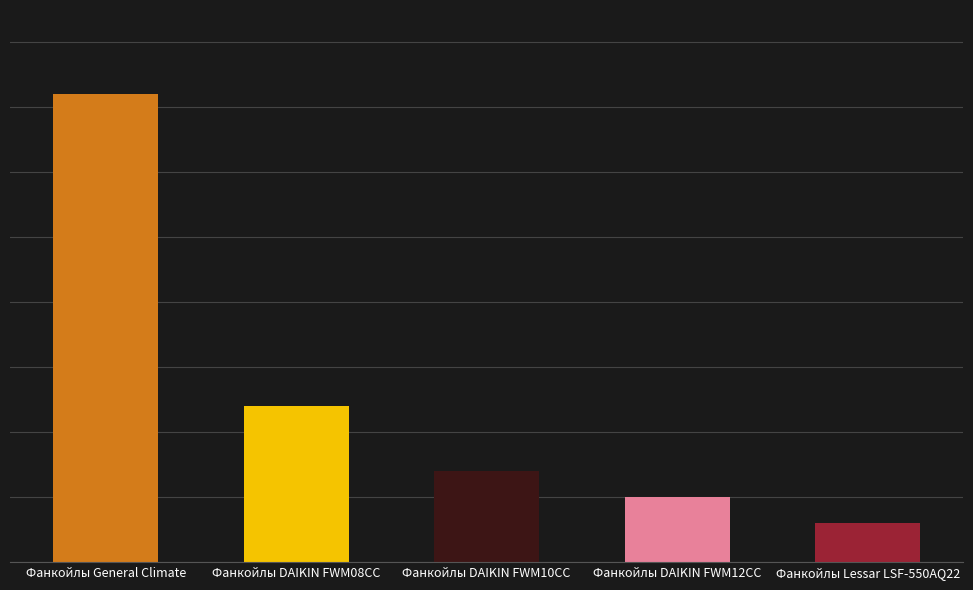

What is the value of the 5th bar from the left?

6